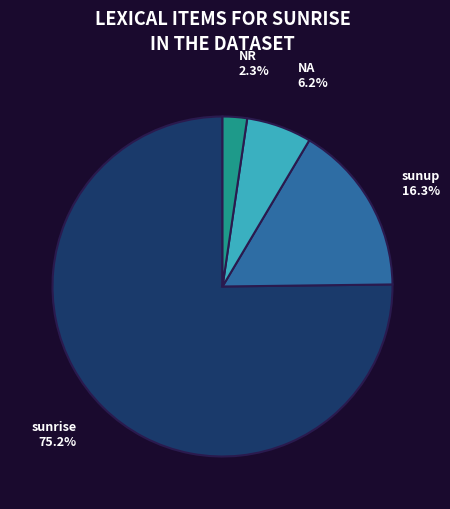

Do sunrise and sunup together represent more than half of the pie?

Yes